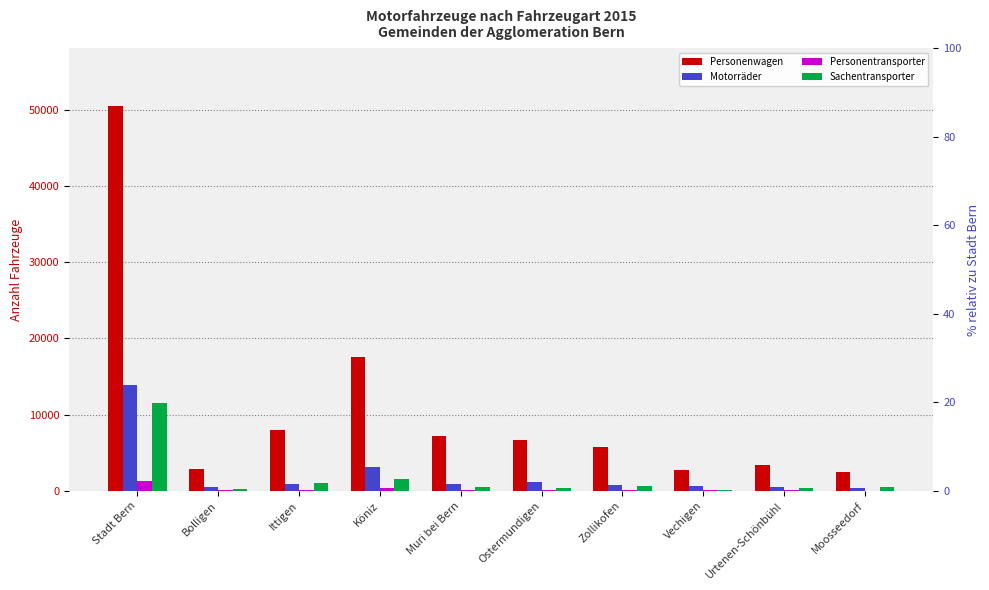

What is the minimum value shown in the chart?

28